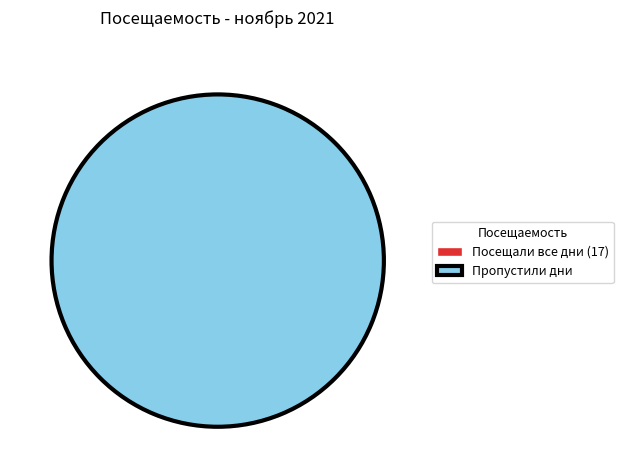

What percentage is NOT represented by Городничева Ясмина?

96.1%